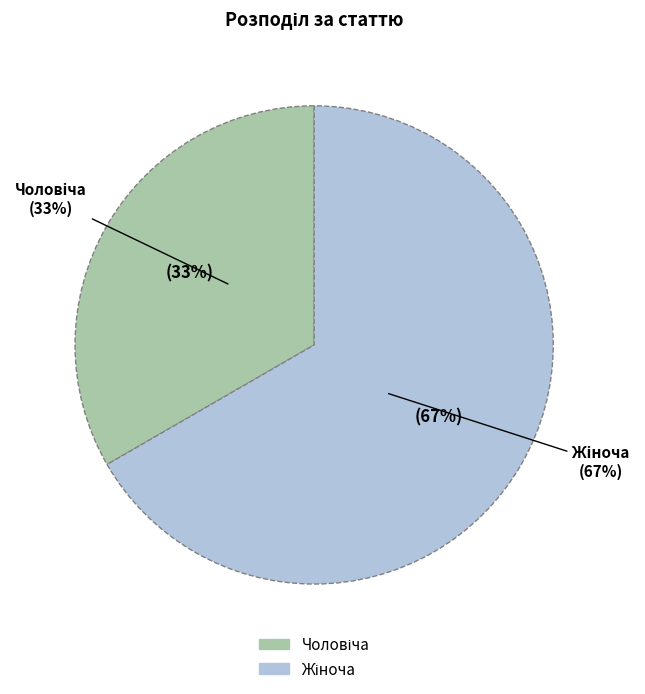

True or false: Жіноча accounts for 78% of the total.

False